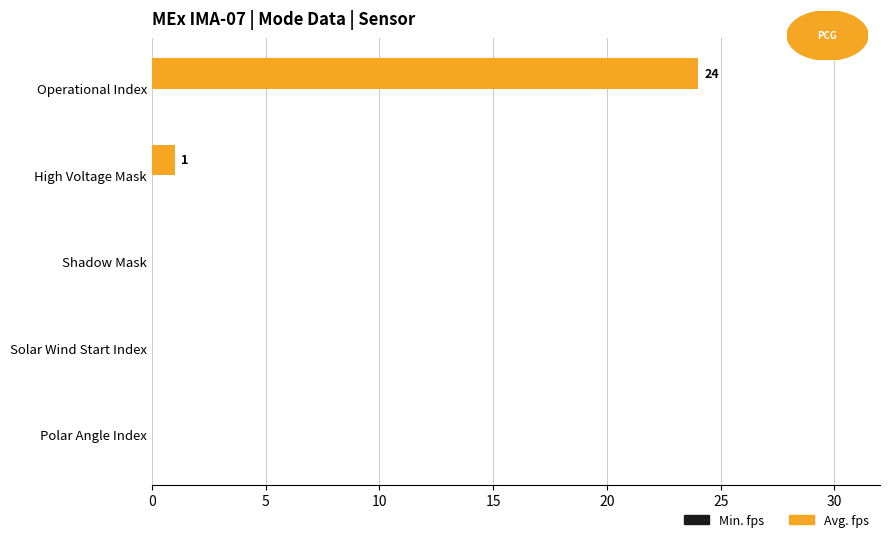

True or false: the data shows 0 at Solar Wind Start Index.

True